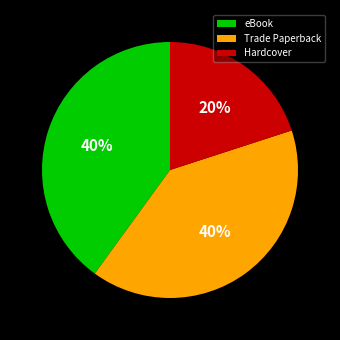

To the nearest percent, what is the difference between the eBook and Hardcover slice percentages?

20%